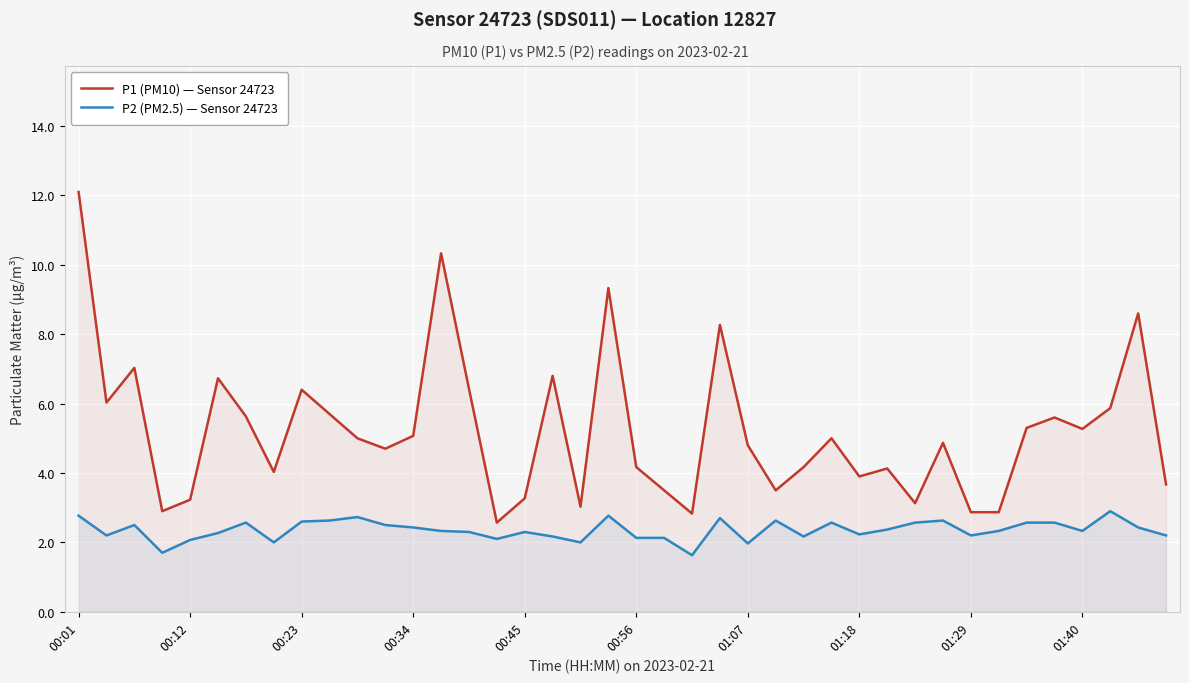

What are all the series names shown in the legend?

P1 (PM10) — Sensor 24723, P2 (PM2.5) — Sensor 24723